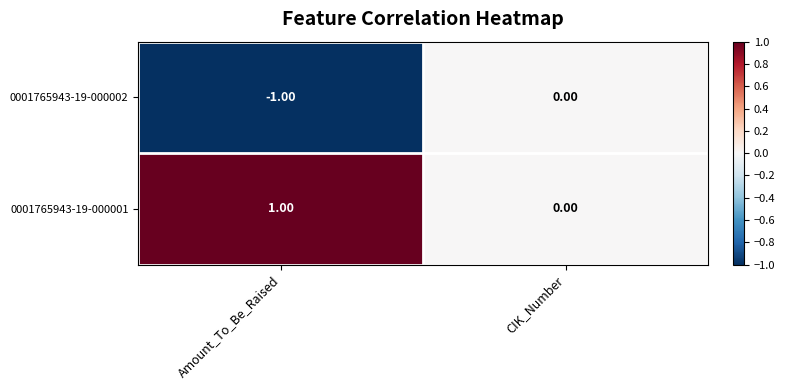

What is the difference between the highest and lowest values at Amount_To_Be_Raised?

2